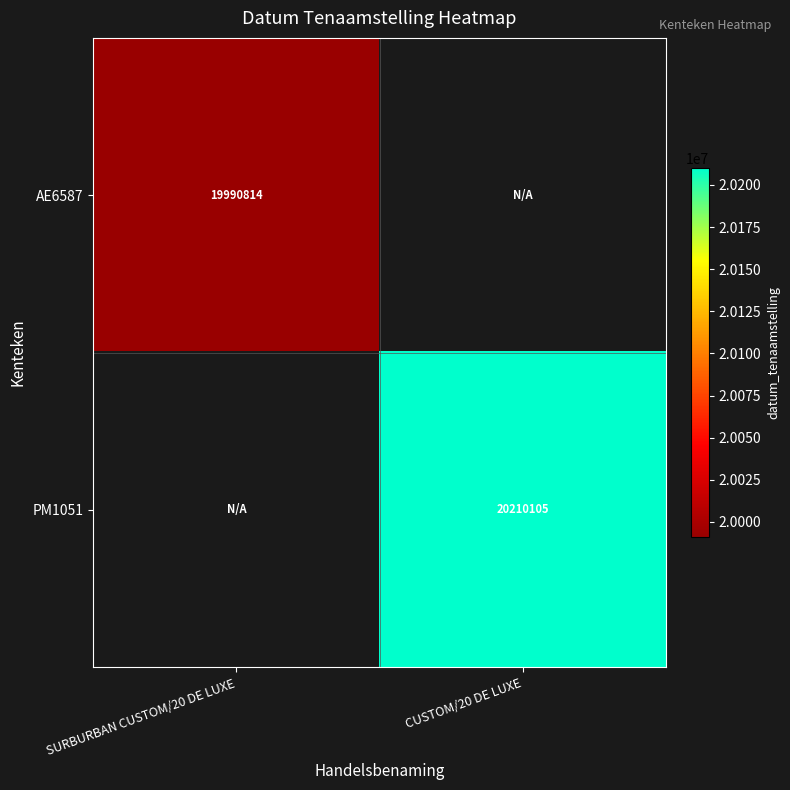

Is it true that PM1051 equals 20210105 at CUSTOM/20 DE LUXE?

True